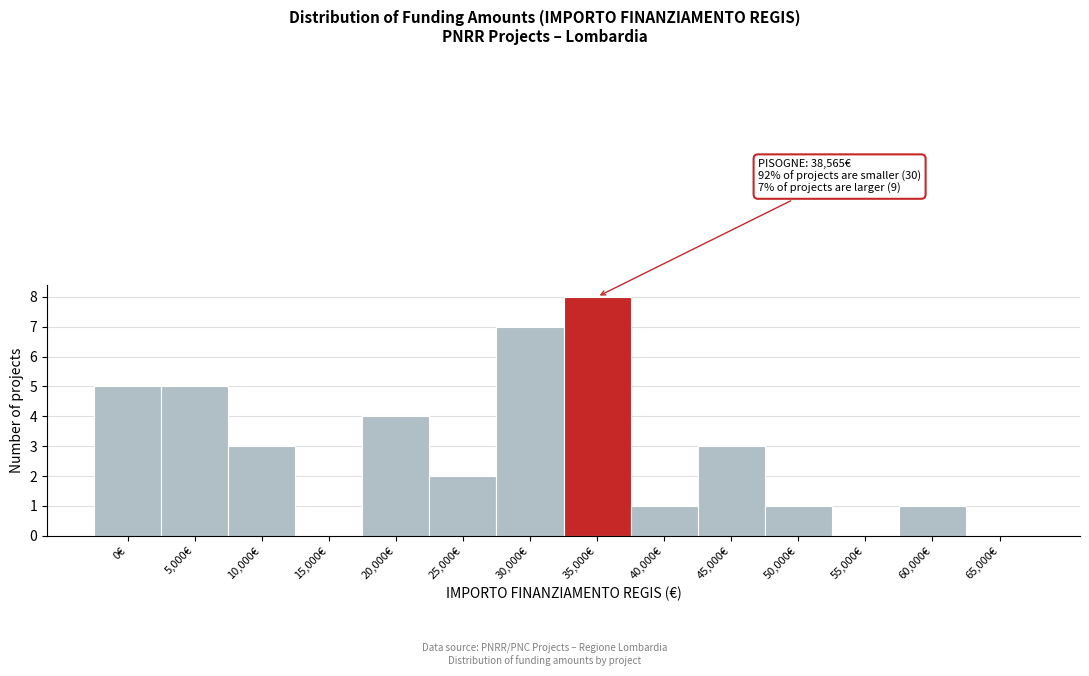

Reading left to right, transcribe all the data shown in this chart.

0€=5	5,000€=5	10,000€=3	15,000€=0	20,000€=4	25,000€=2	30,000€=7	35,000€=8	40,000€=1	45,000€=3	50,000€=1	55,000€=0	60,000€=1	65,000€=0